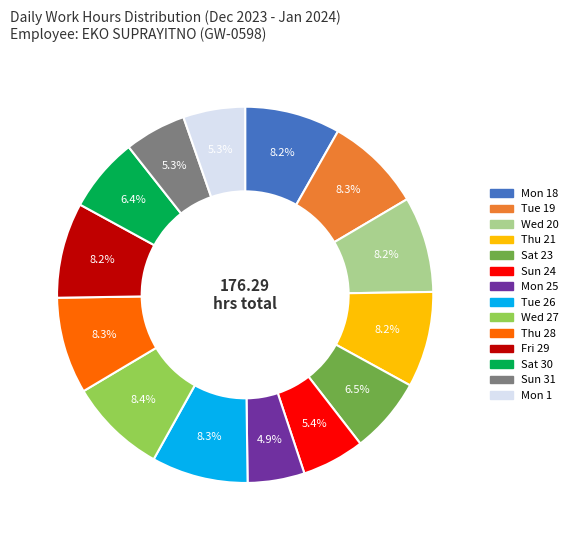

Is there any slice that represents more than half of the pie?

No